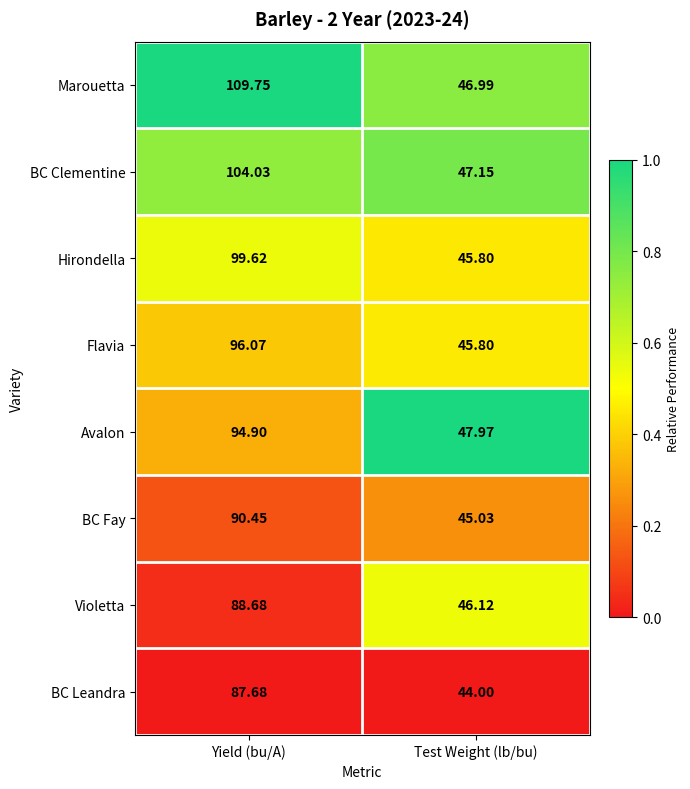

Which series has the largest range (max minus min)?

Marouetta